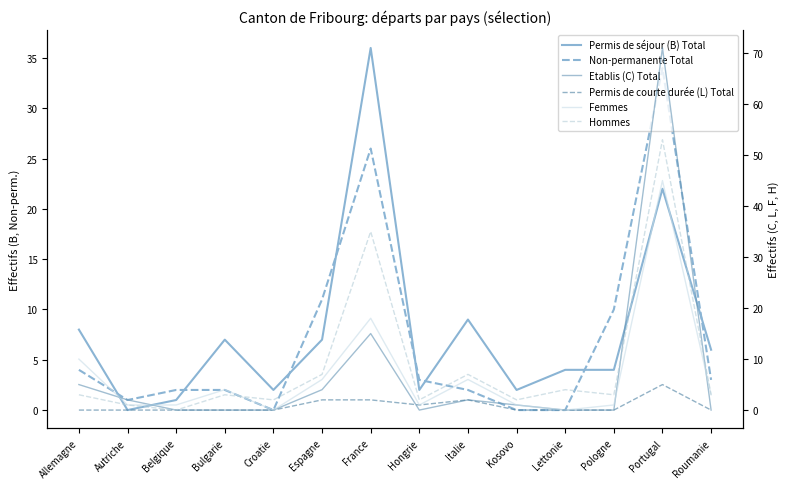

Is this an area chart (filled region under the line)?

No